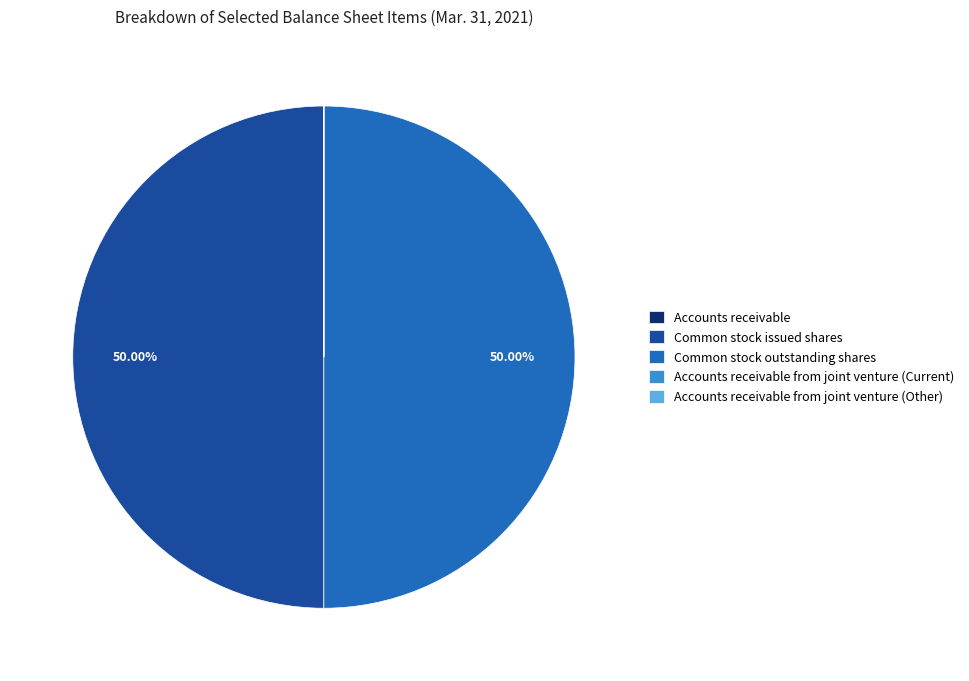

How many segments does this pie chart have?

5